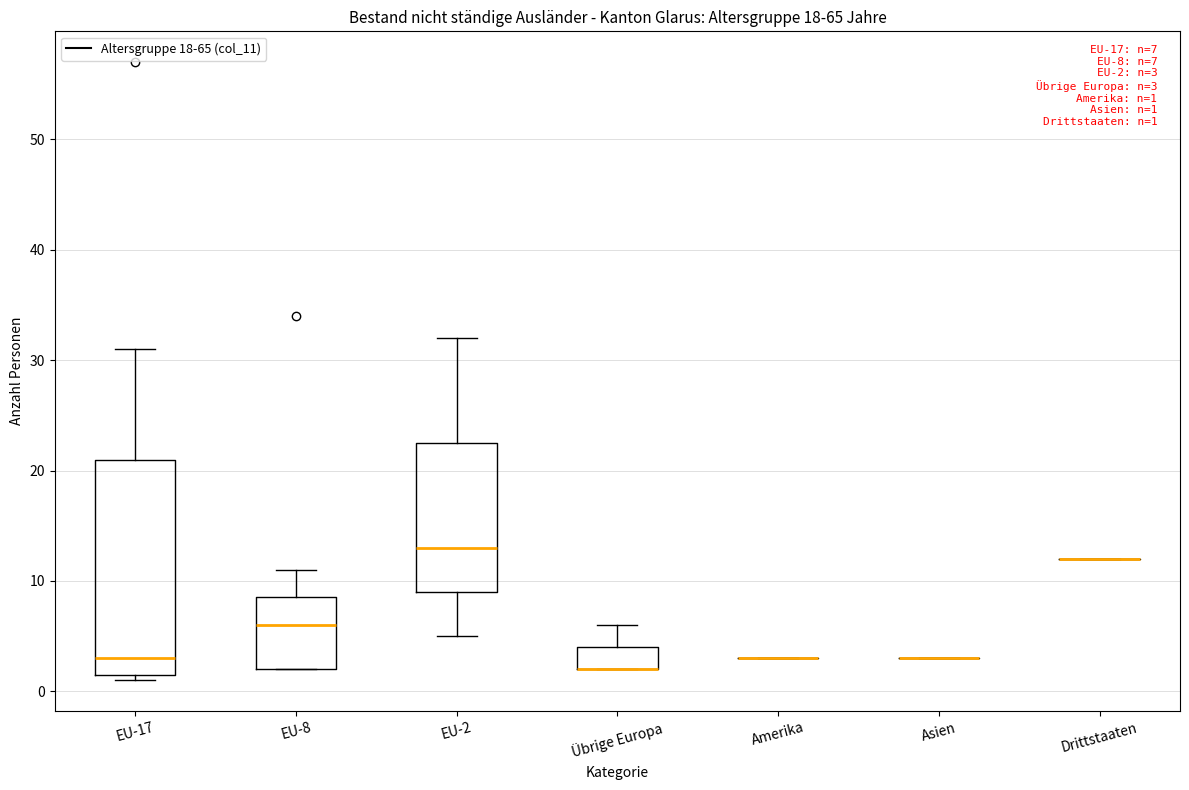

Comparing the boxes themselves (not the whiskers), which one is the tallest?

EU-17